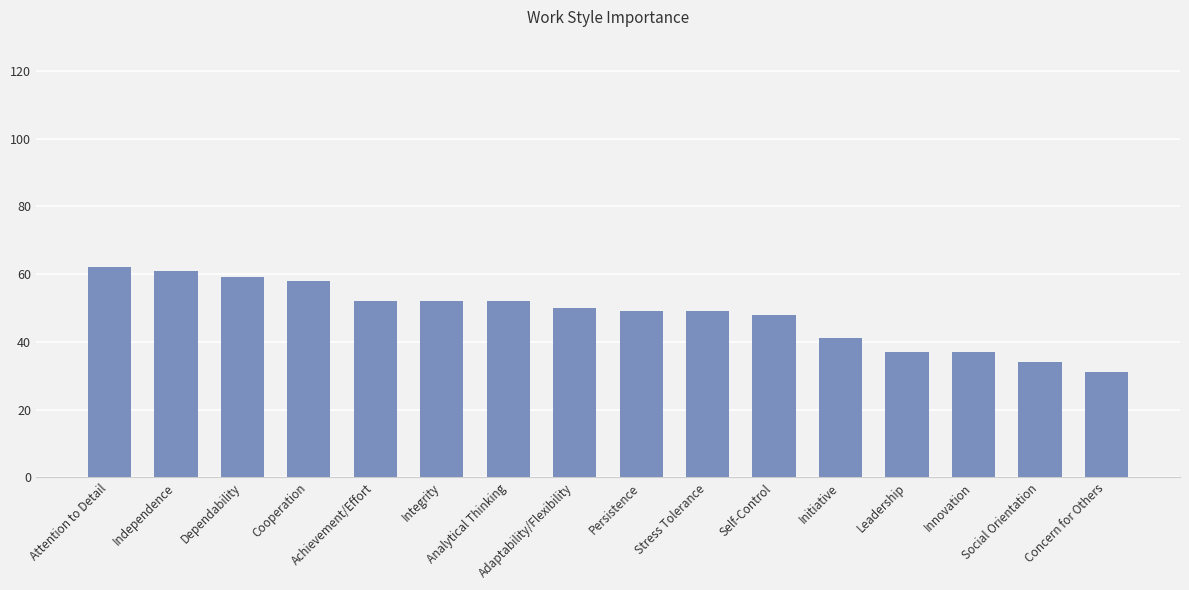

What is the value of the 3rd bar from the left?

59